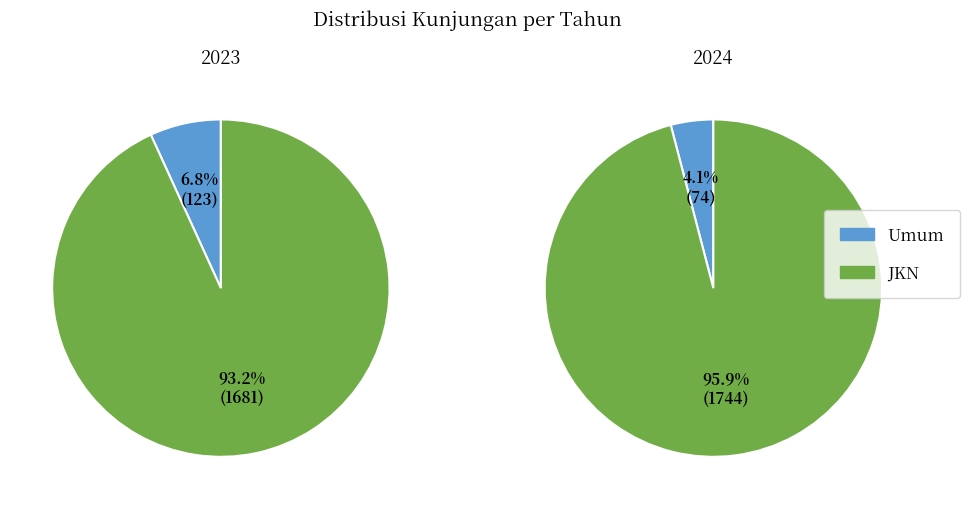

What is the largest slice in the pie chart?

2024